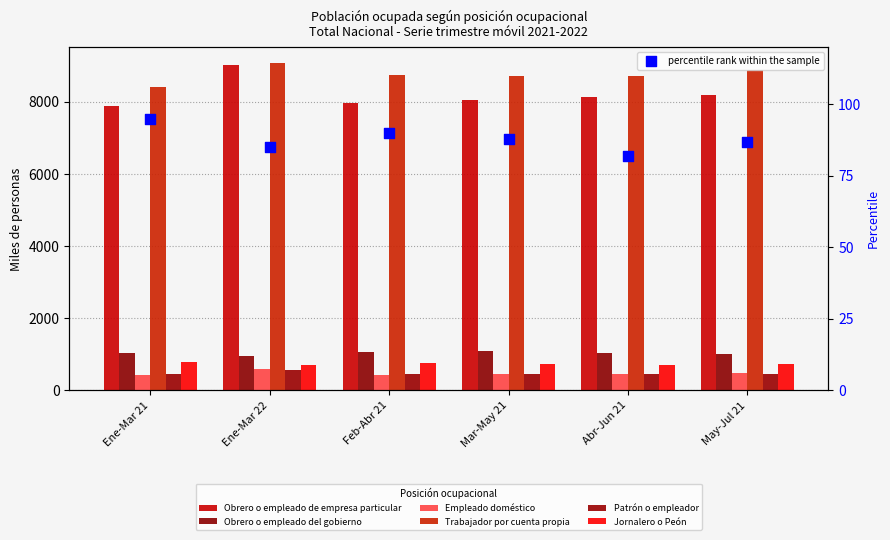

At which category is the sum across all series the highest?

Ene-Mar 22